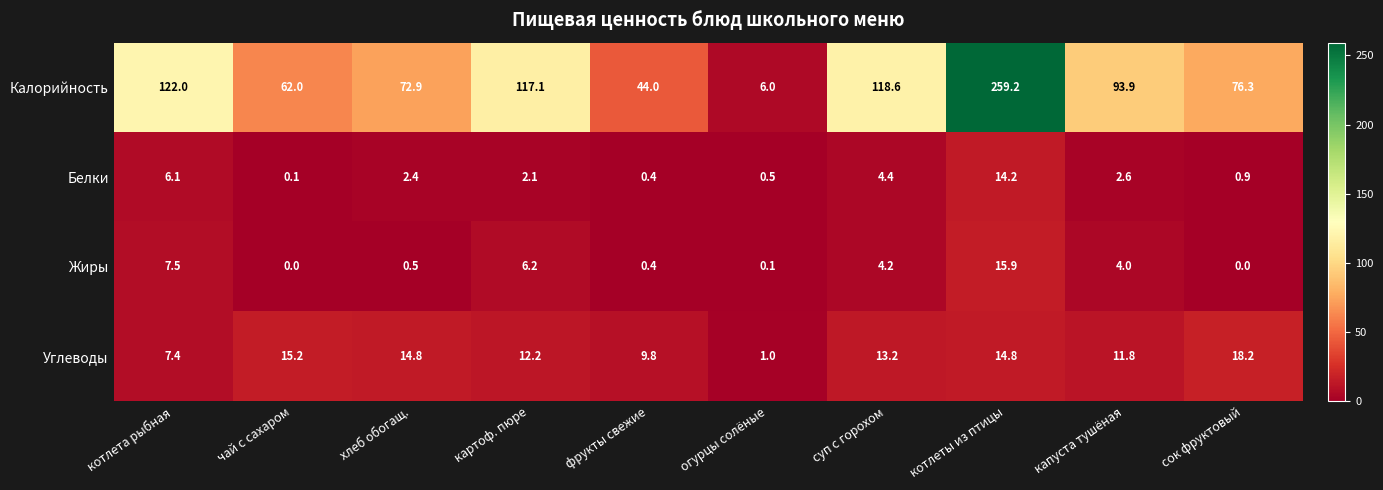

Between чай с сахаром and картоф. пюре, which series saw the biggest shift?

Калорийность